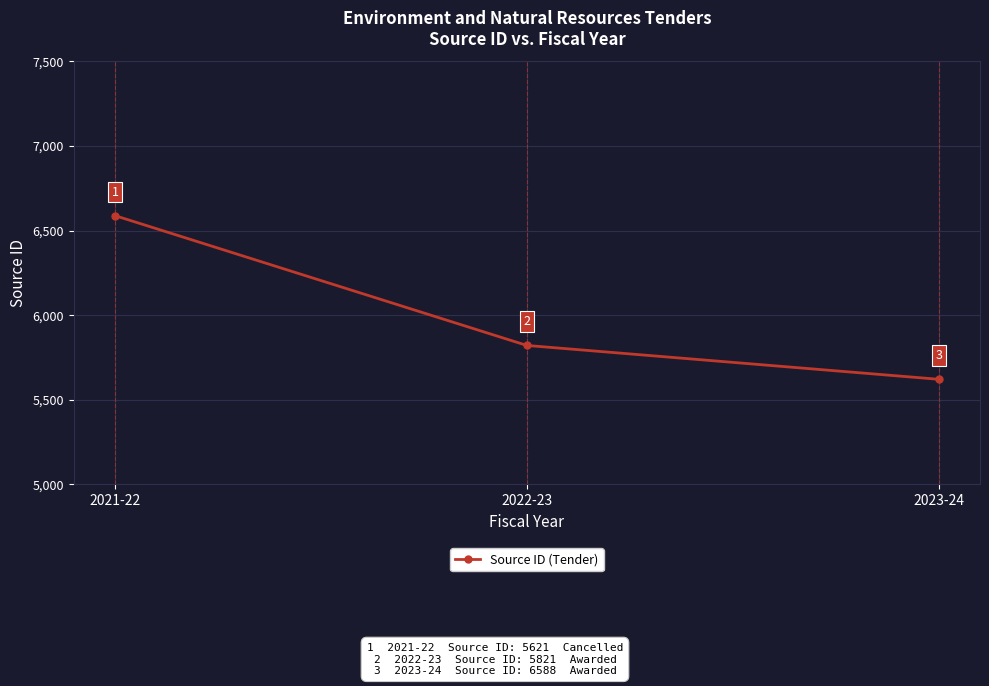

What is the value of the 1st point from the left?

6588